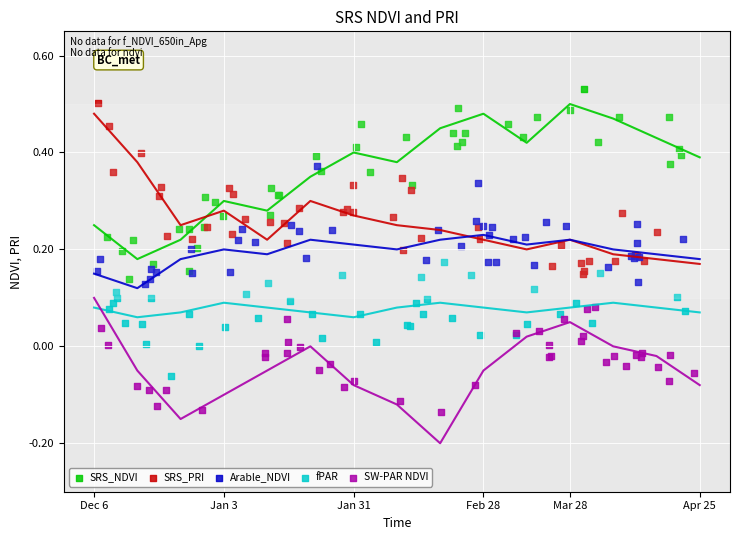

Which series contains the lowest Y value?

SW-PAR NDVI